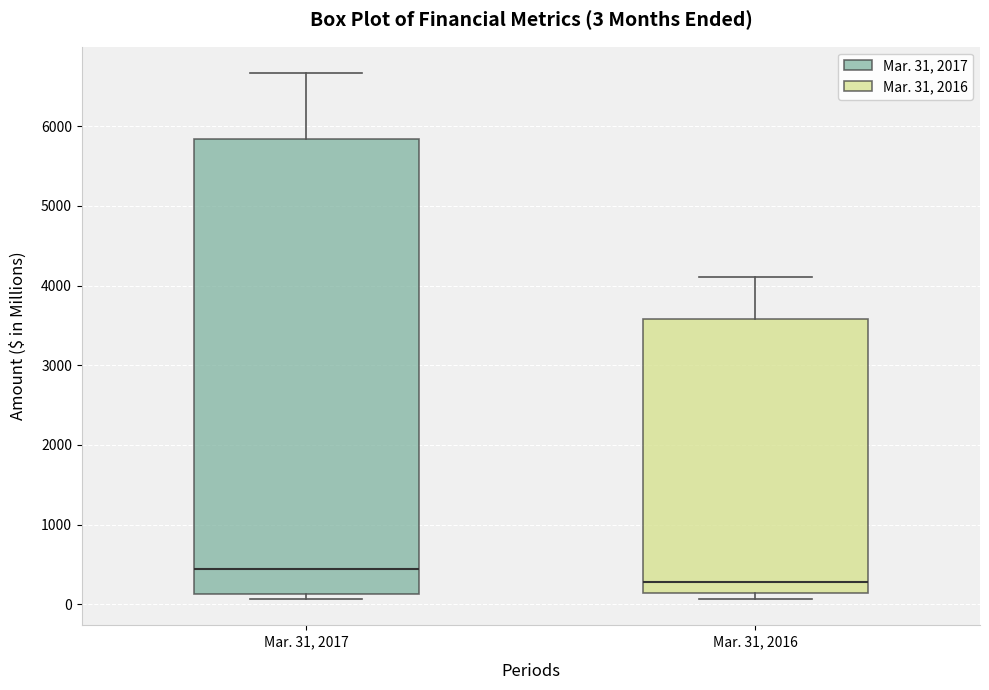

Which box has the lowest median line?

Mar. 31, 2016